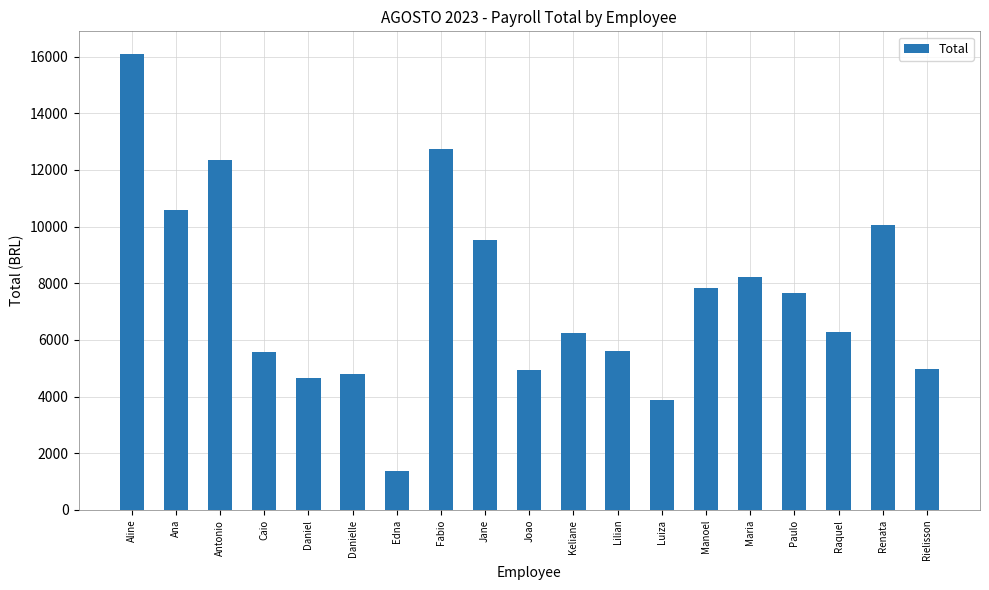

What is the ratio of the value at Edna to the value at Ana?

0.1